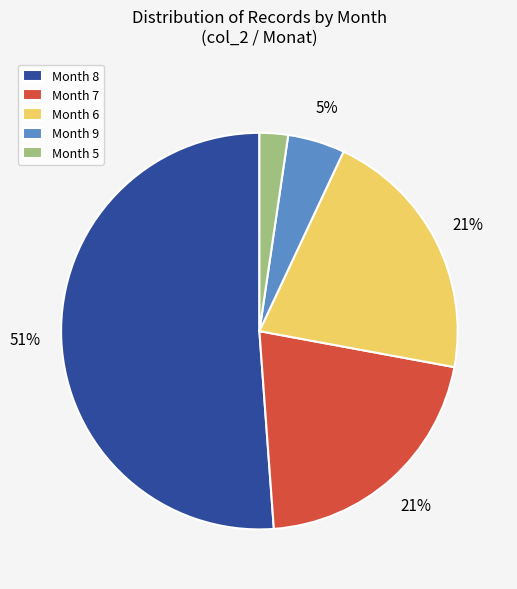

To the nearest percent, what portion does Month 8 represent?

51%